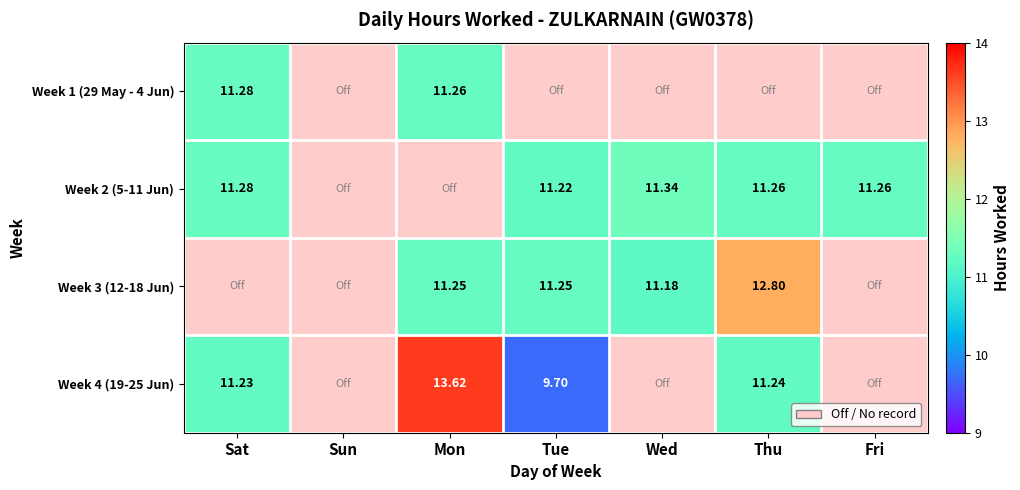

List the series in order of their peak value, lowest first.

Week 1 (29 May - 4 Jun), Week 2 (5-11 Jun), Week 3 (12-18 Jun), Week 4 (19-25 Jun)